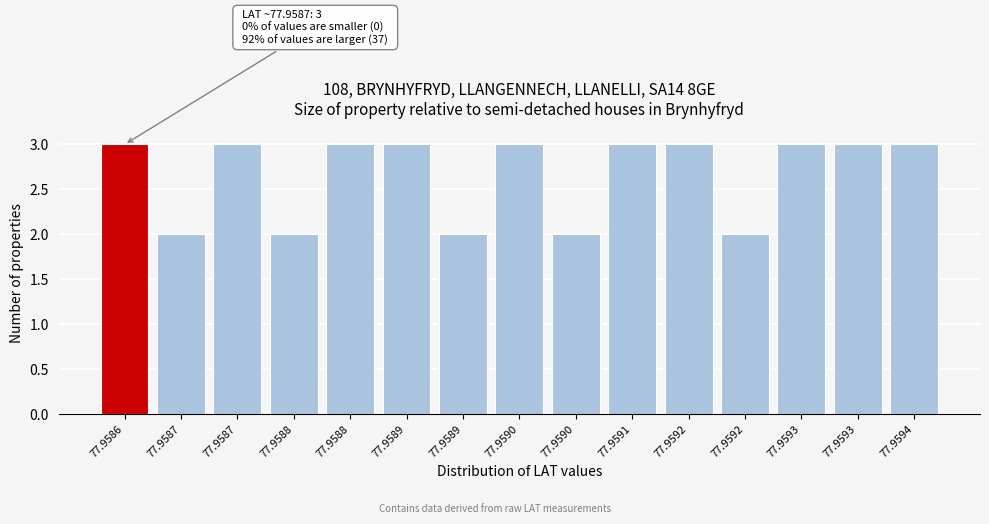

How many data points are less than 3?

5